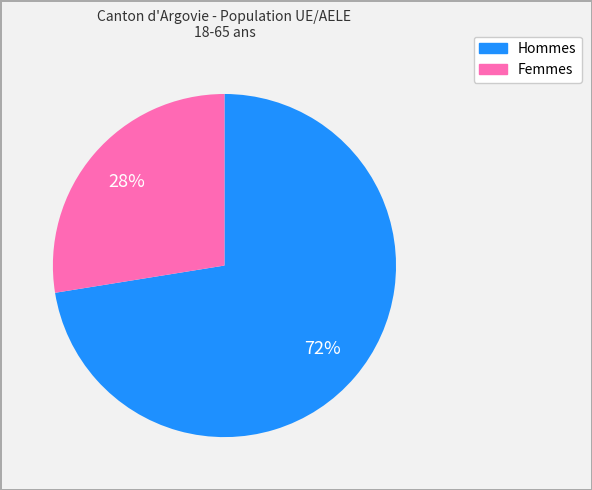

Which has a higher value, Hommes or Femmes?

Hommes